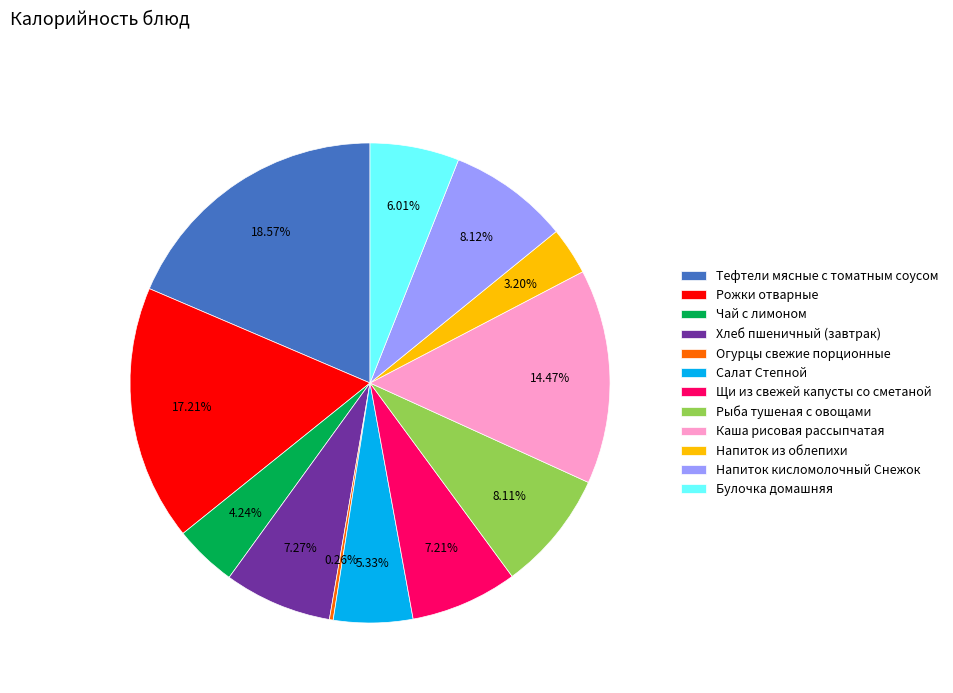

To the nearest percent, what is the average slice percentage?

8%